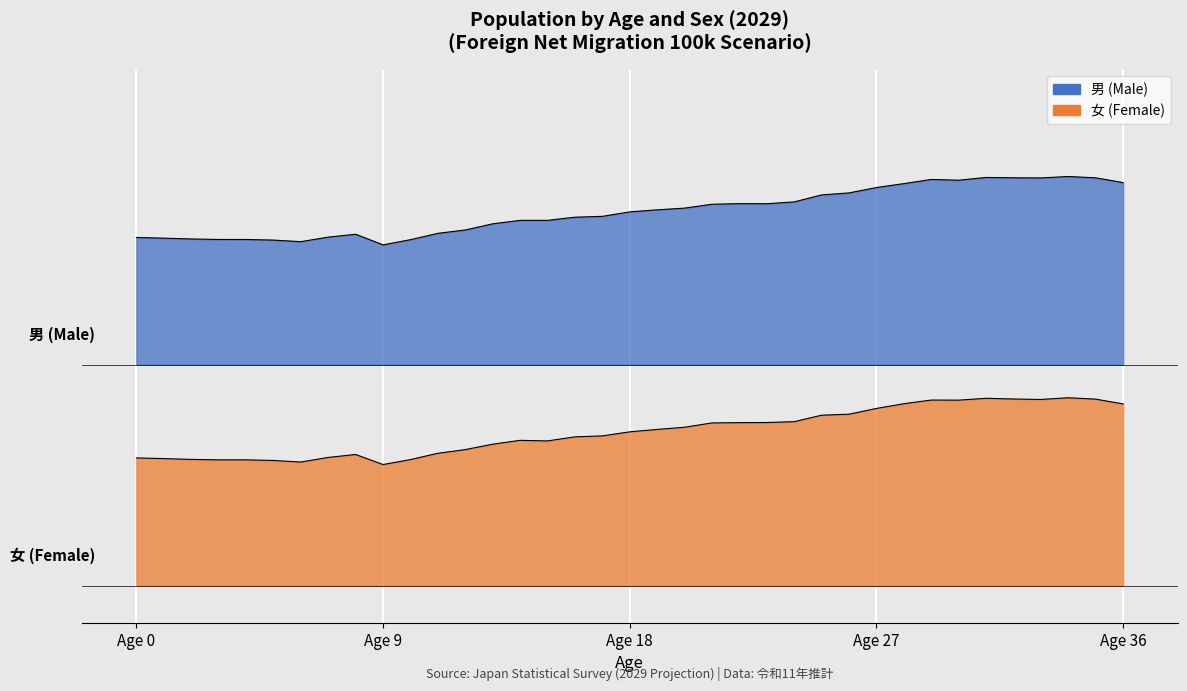

In 女 (Female), how many points are higher than both neighbors (excluding endpoints)?

6